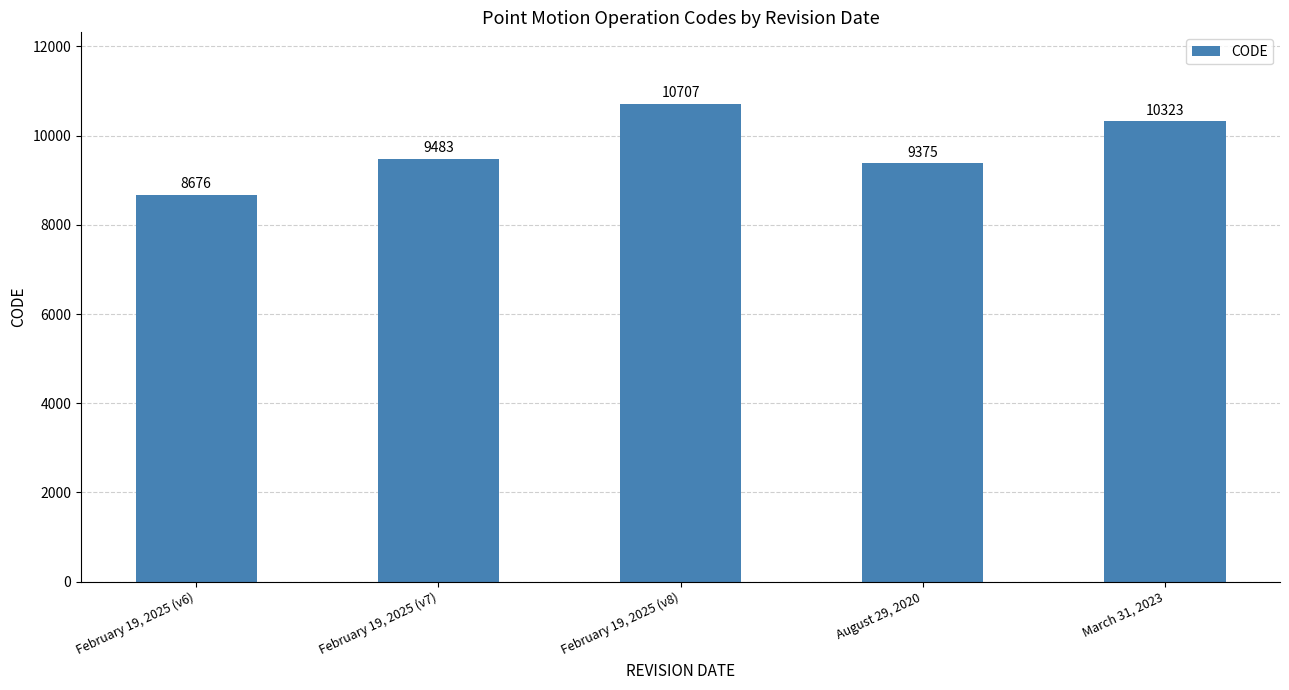

What is the sum of all values?

48564